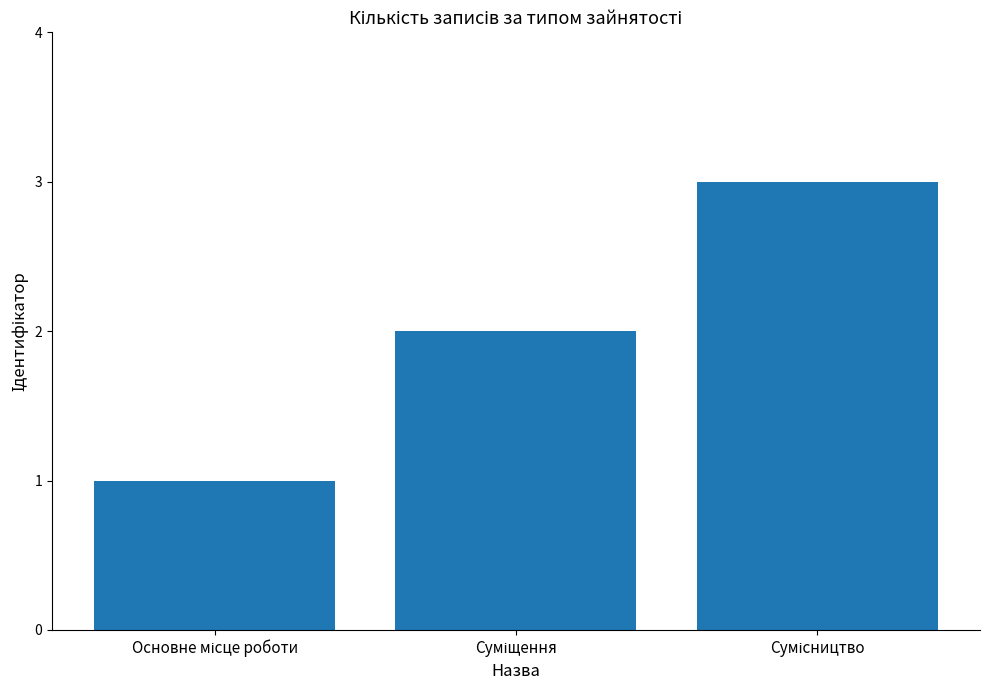

What is the maximum value shown in the chart?

3